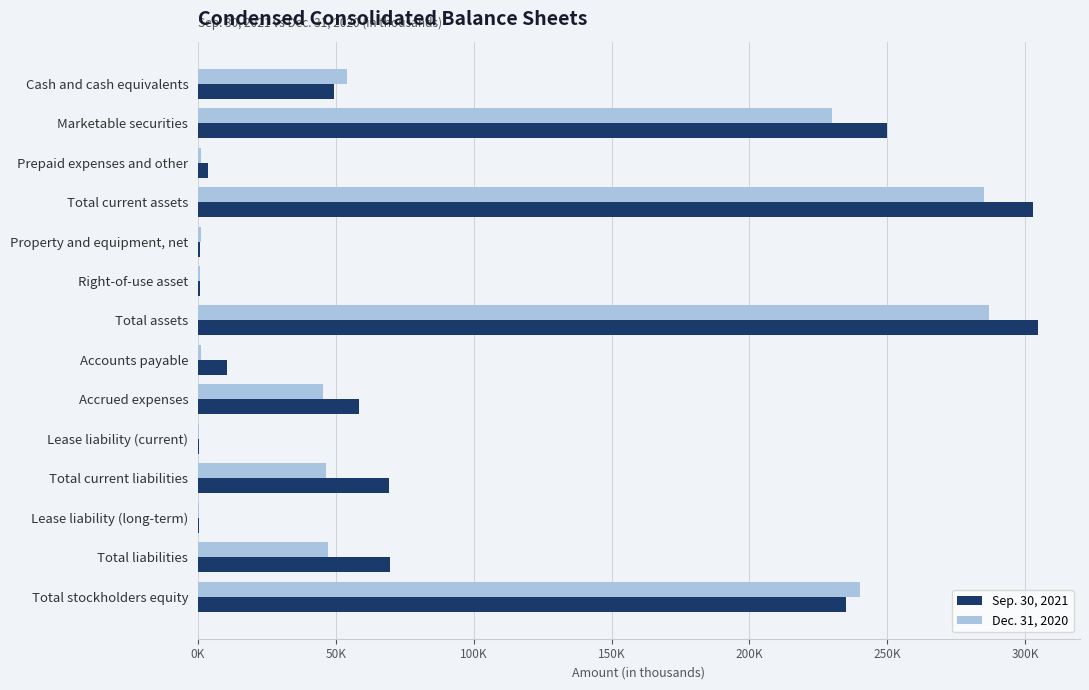

What are all the series names shown in the legend?

Sep. 30, 2021, Dec. 31, 2020